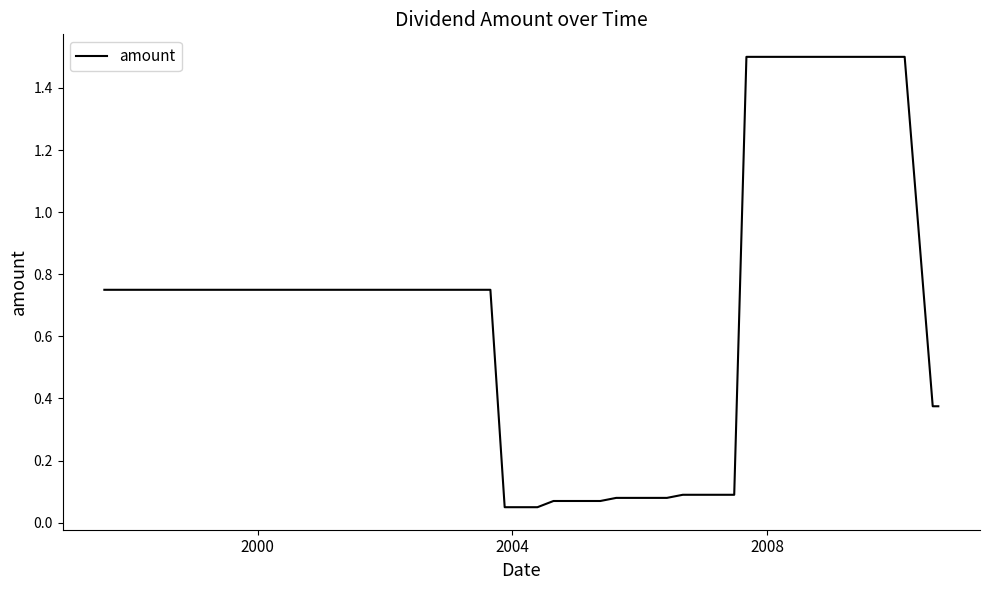

What is the greatest value displayed?

1.5